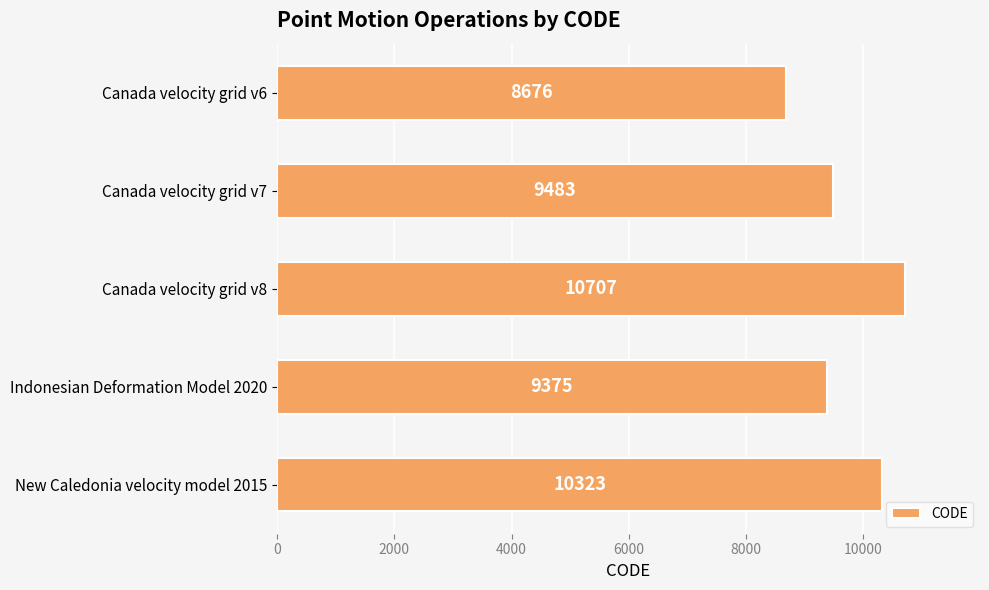

The value at New Caledonia velocity model 2015 is 3256. True or false?

False